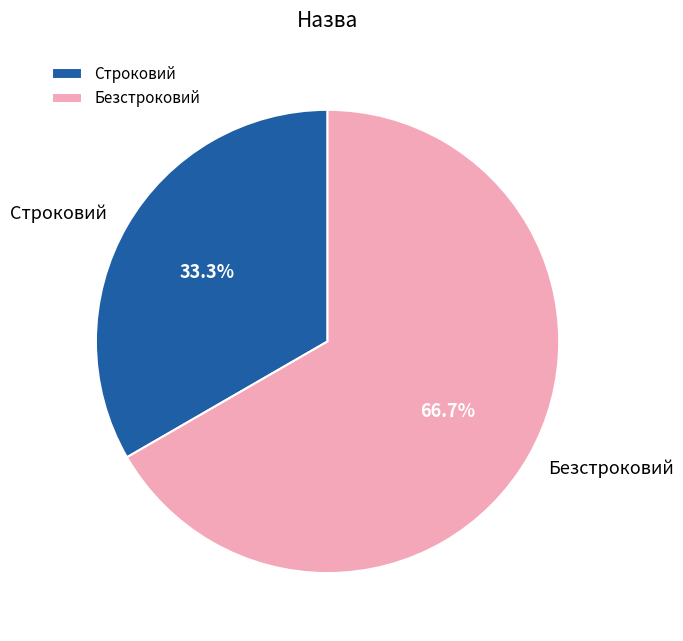

Which slice is the smallest?

Строковий